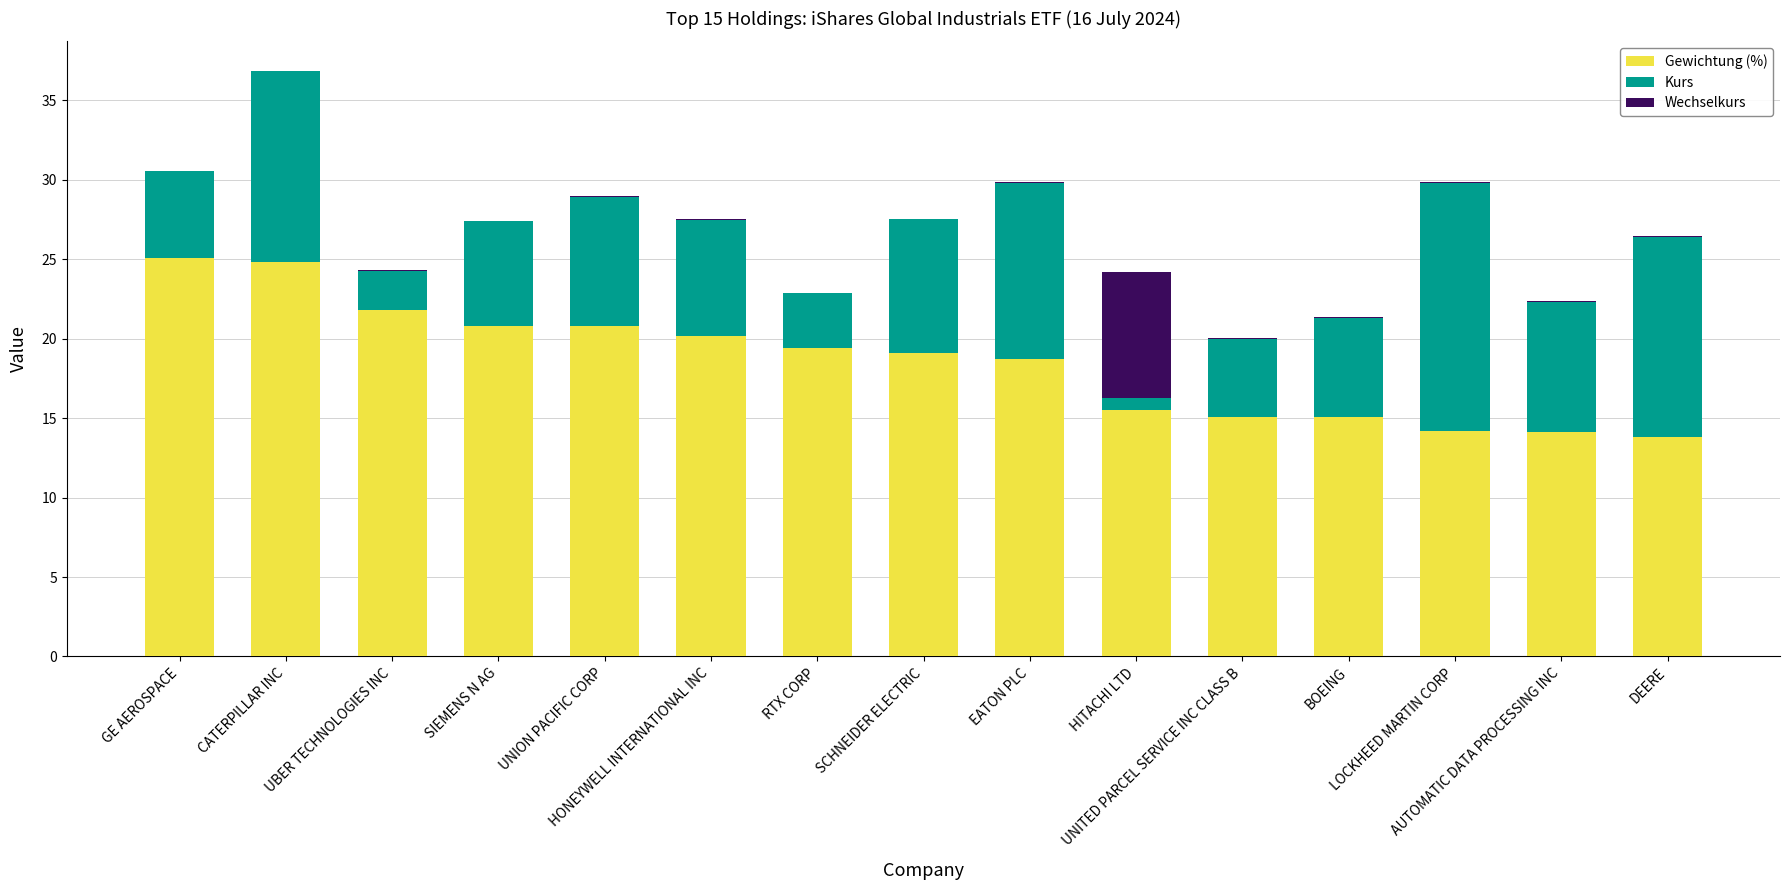

What is the sum of all Gewichtung (%) values?

278.5